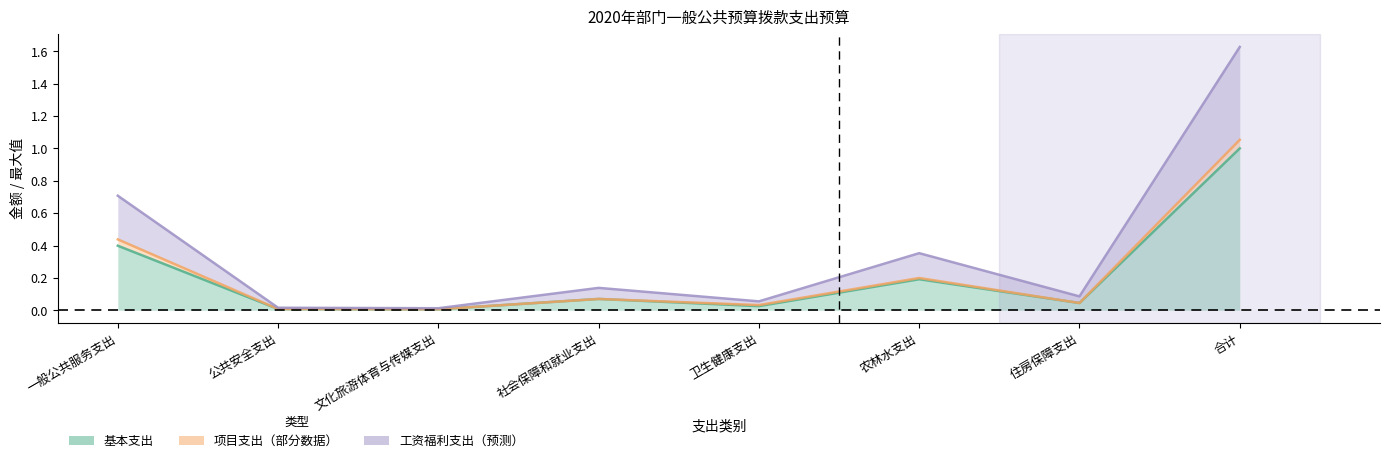

What position from the right is 农林水支出?

3